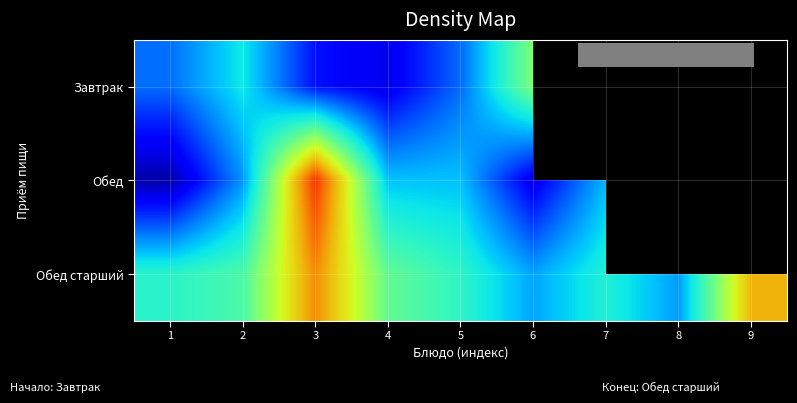

List the series in order of their peak value, highest first.

Обед, Обед старший, Завтрак